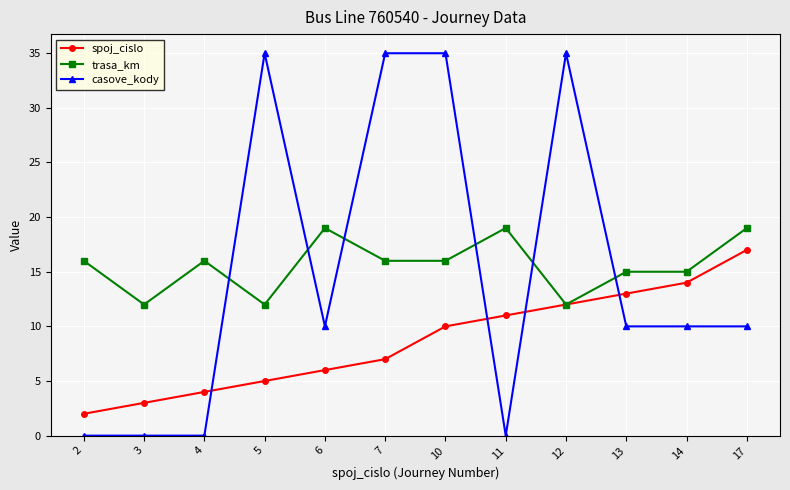

Read the trasa_km value at 6.

19